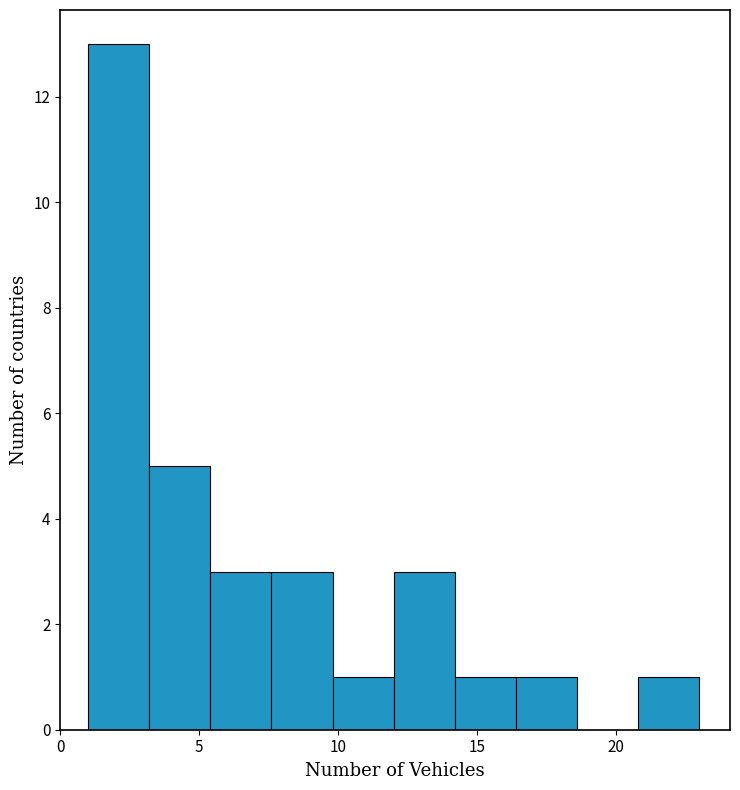

Reading left to right, list every bar in this chart as the range it spans on the x-axis followed by its height. Neither the bar edges nor the heights are printed on the chart, so give them approximately, as read against the axes.

1.0 to 3.2: 13
3.2 to 5.4: 5
5.4 to 7.6: 3
7.6 to 9.8: 3
9.8 to 12.0: 1
12.0 to 14.2: 3
14.2 to 16.4: 1
16.4 to 18.6: 1
18.6 to 20.8: 0
20.8 to 23.0: 1